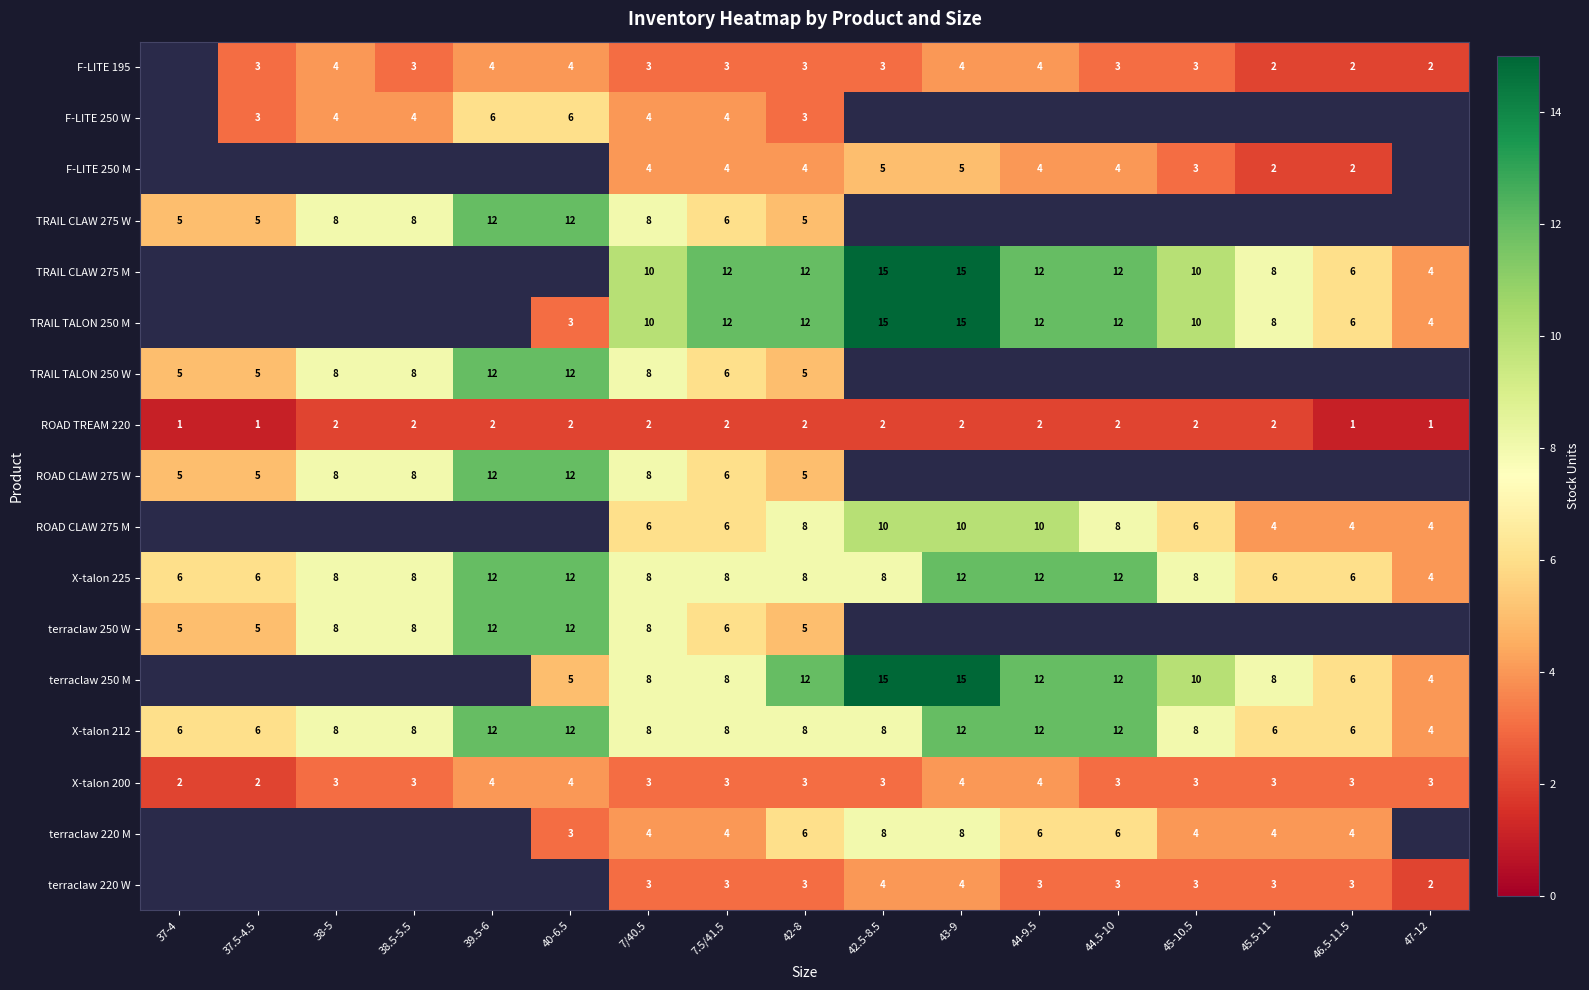

What is the sum of all X-talon 212 values?

144